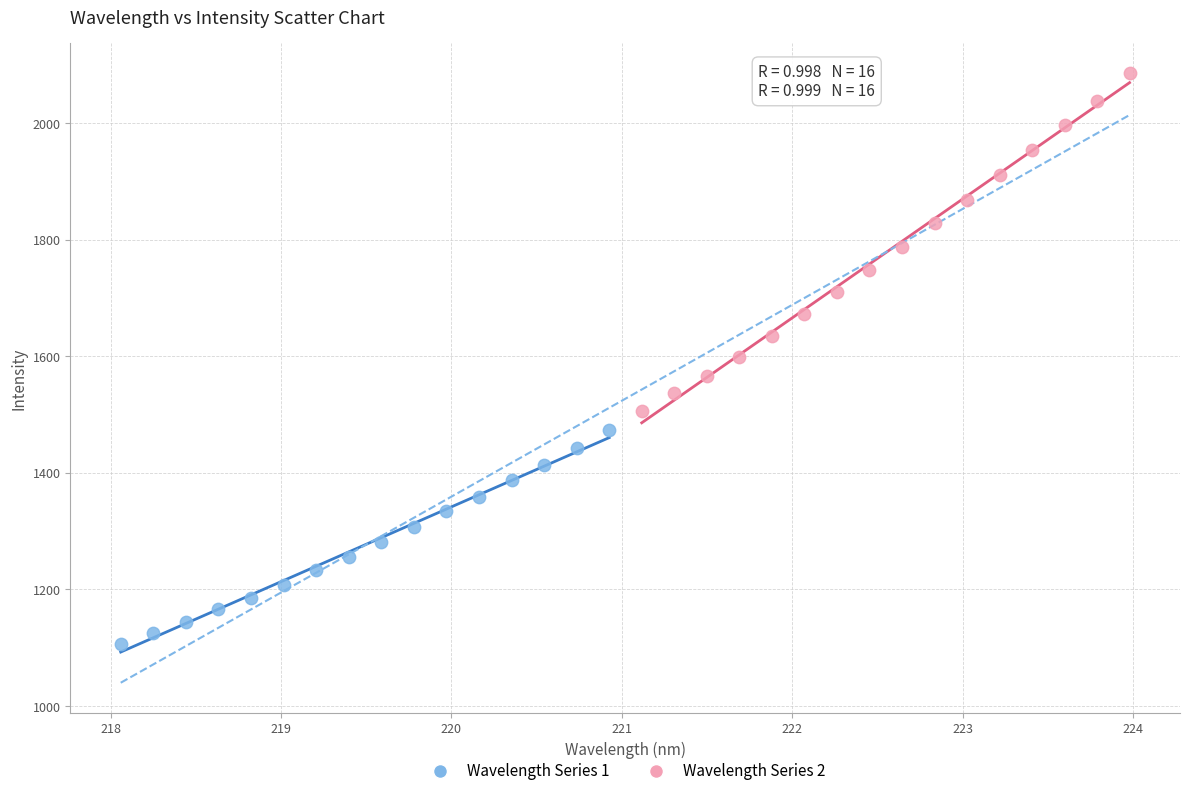

Which series has the largest Y range (max minus min)?

Wavelength Series 2